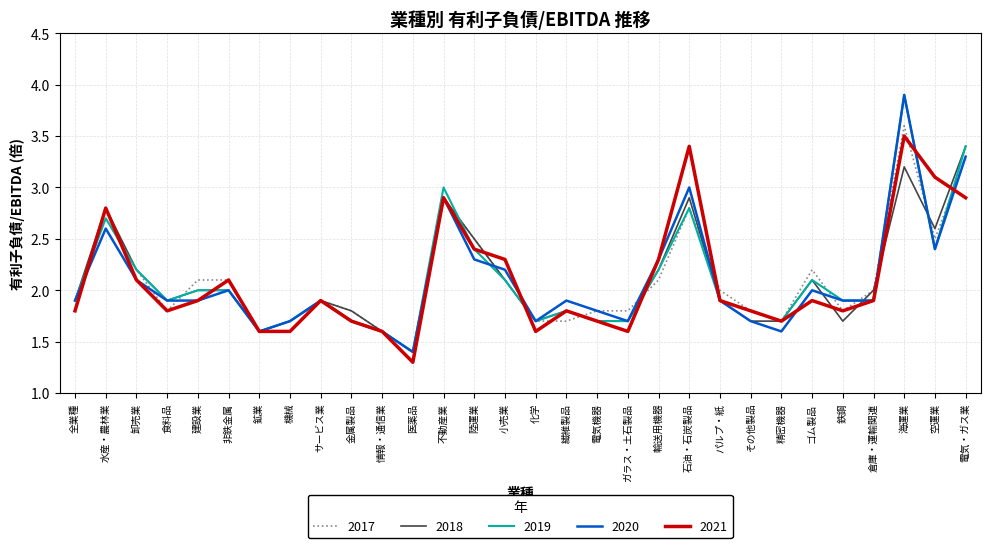

Is the value of 2019 at 卸売業 greater than the value of 2018 at パルプ・紙?

Yes